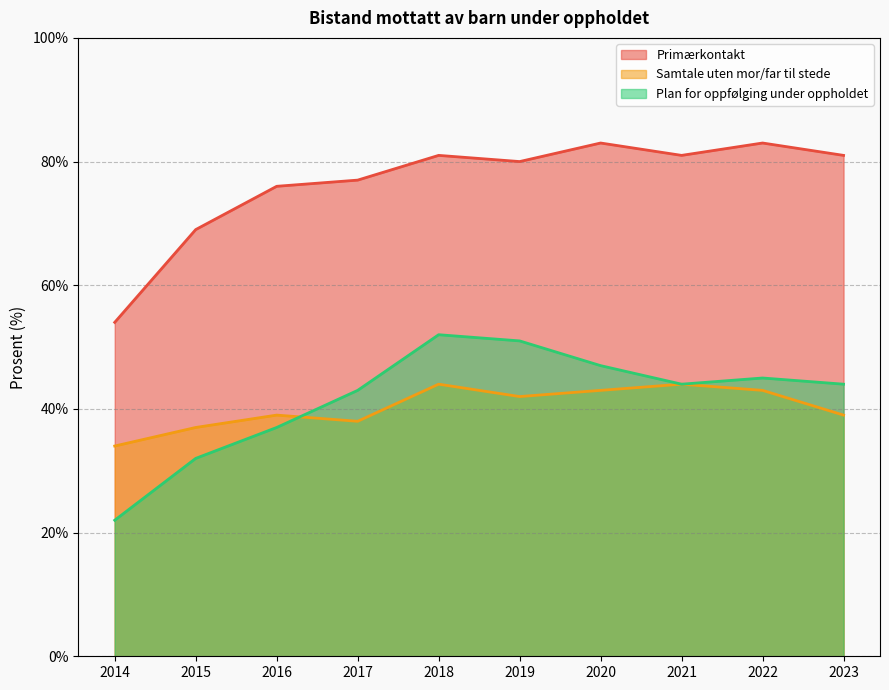

The Primærkontakt series shows 83 at 2022. True or false?

True